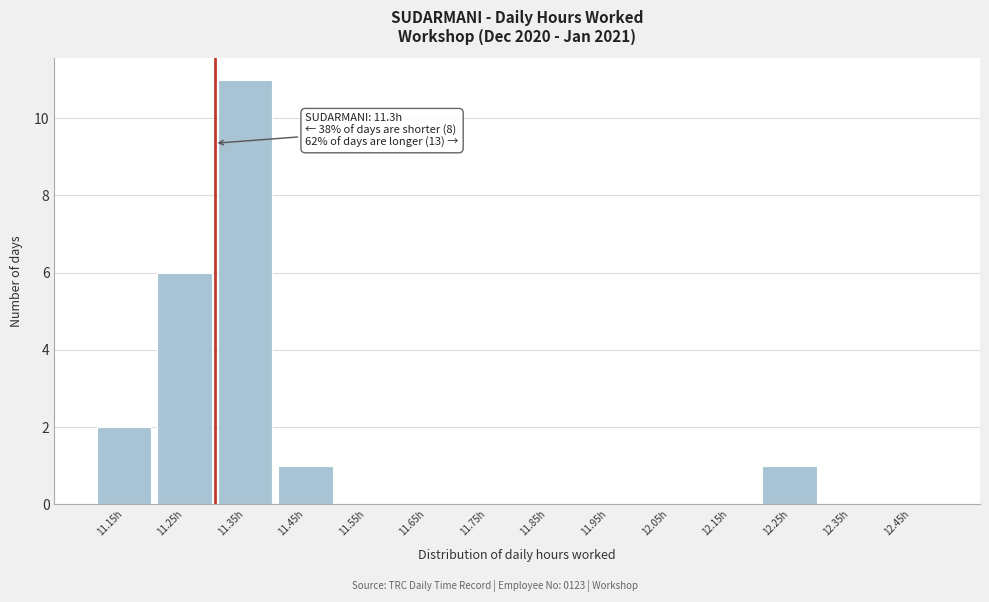

Over which range of the x-axis is the bar tallest?

11.3 to 11.4